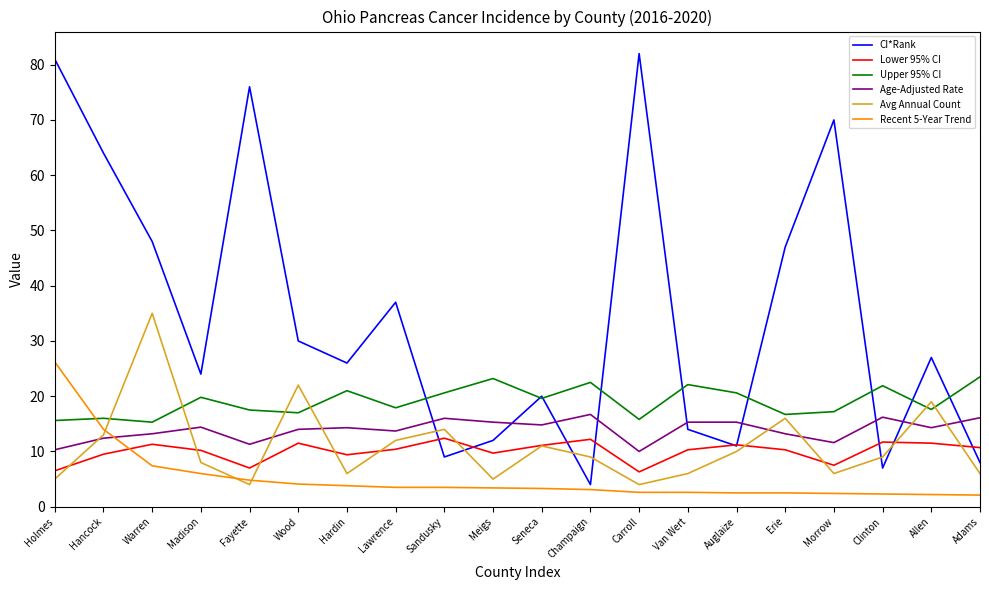

Is this an area chart (filled region under the line)?

No